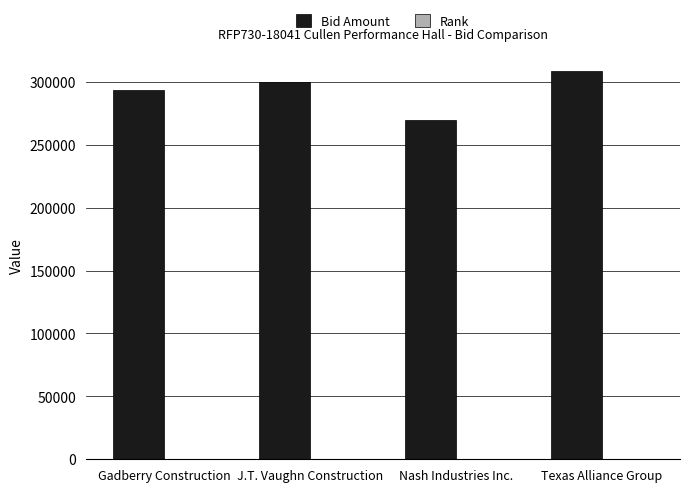

Is it true that Bid Amount equals 139697 at Texas Alliance Group?

False